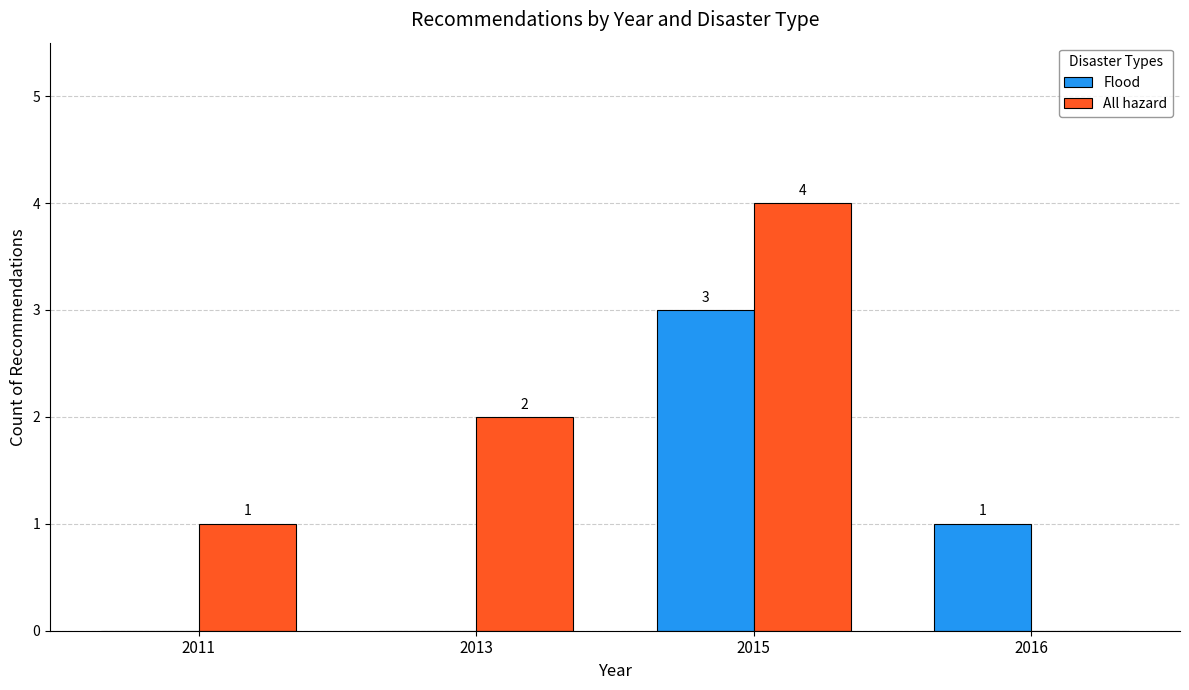

How many series are shown in this chart?

2